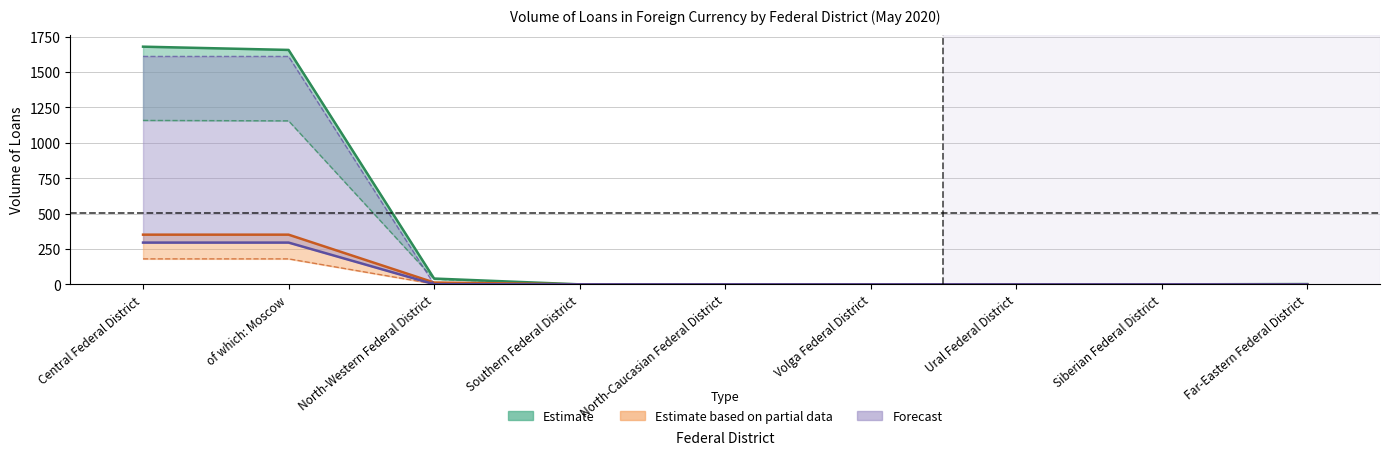

The value of Estimate (lower) at Ural Federal District is 0. True or false?

True